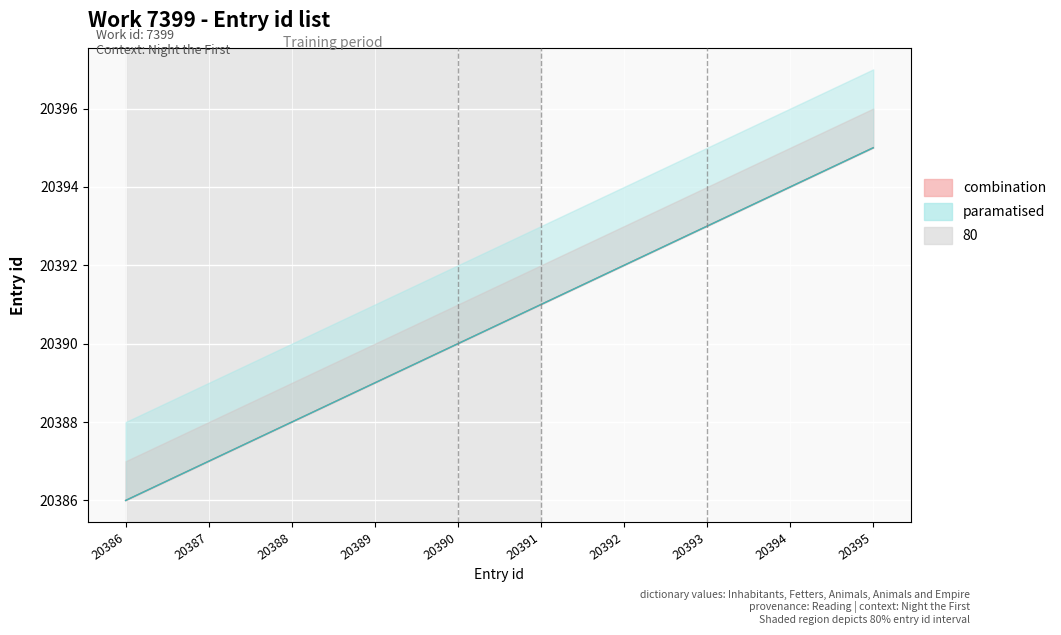

What is the smallest value displayed?

20386